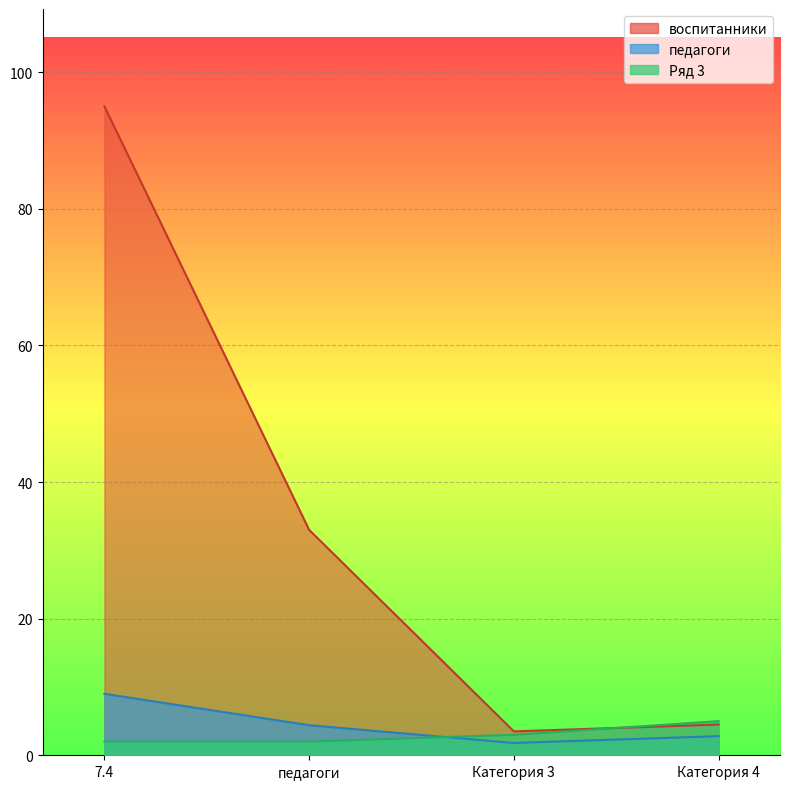

What position from the right is педагоги?

3